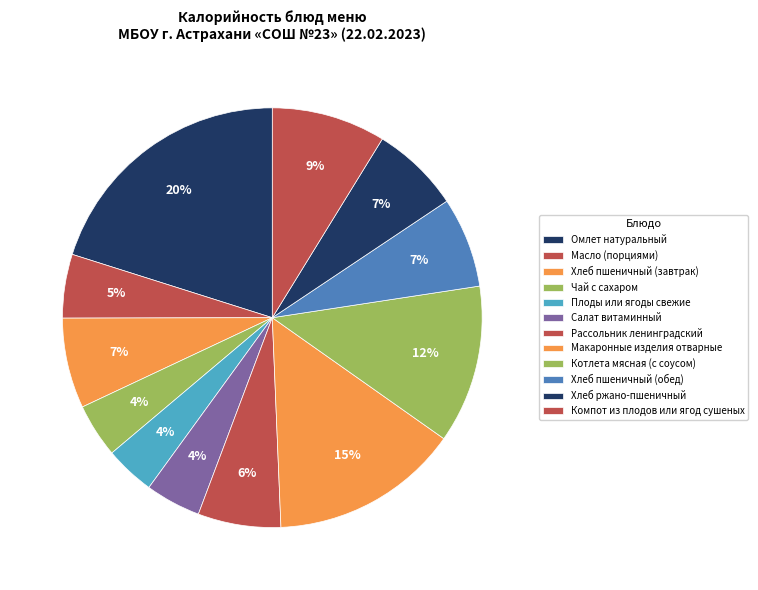

To the nearest percent, what percentage of the pie is Макаронные изделия отварные?

15%